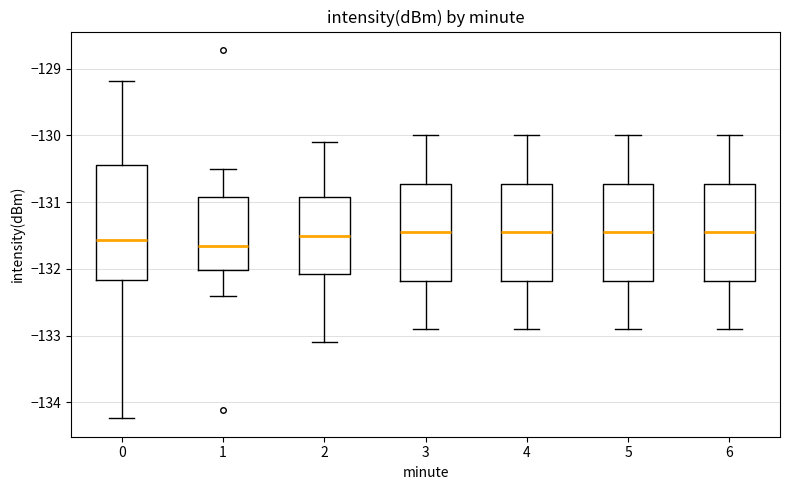

Reading left to right, read every box against the y-axis: the position of its median line, the range the box covers, and the ends of its whiskers. The values are not printed on the chart, so give them approximately, as read against the axis.

0: median -131.6, box -132.2 to -130.4, whiskers -134.2 to -129.2
1: median -131.6, box -132.0 to -130.9, whiskers -132.4 to -130.5
2: median -131.5, box -132.1 to -130.9, whiskers -133.1 to -130.1
3: median -131.4, box -132.2 to -130.7, whiskers -132.9 to -130.0
4: median -131.4, box -132.2 to -130.7, whiskers -132.9 to -130.0
5: median -131.4, box -132.2 to -130.7, whiskers -132.9 to -130.0
6: median -131.4, box -132.2 to -130.7, whiskers -132.9 to -130.0